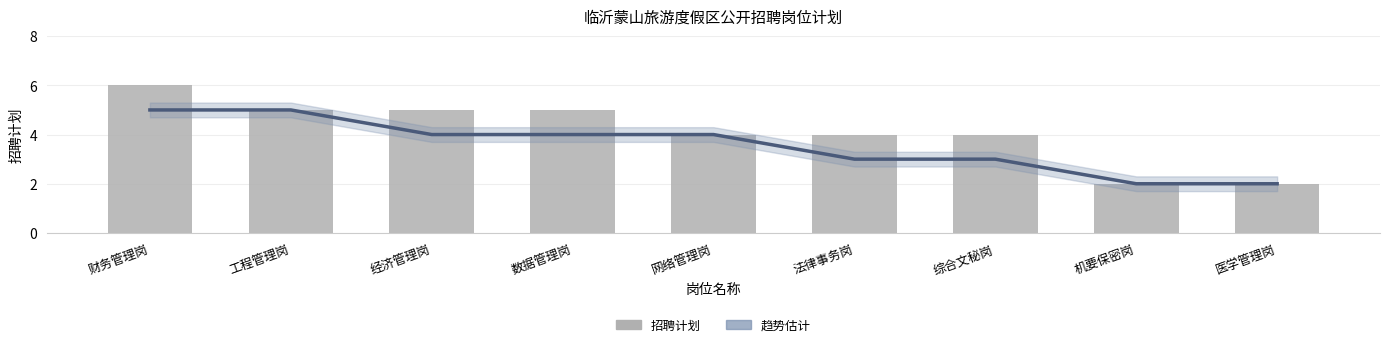

How many groups of bars are there?

9